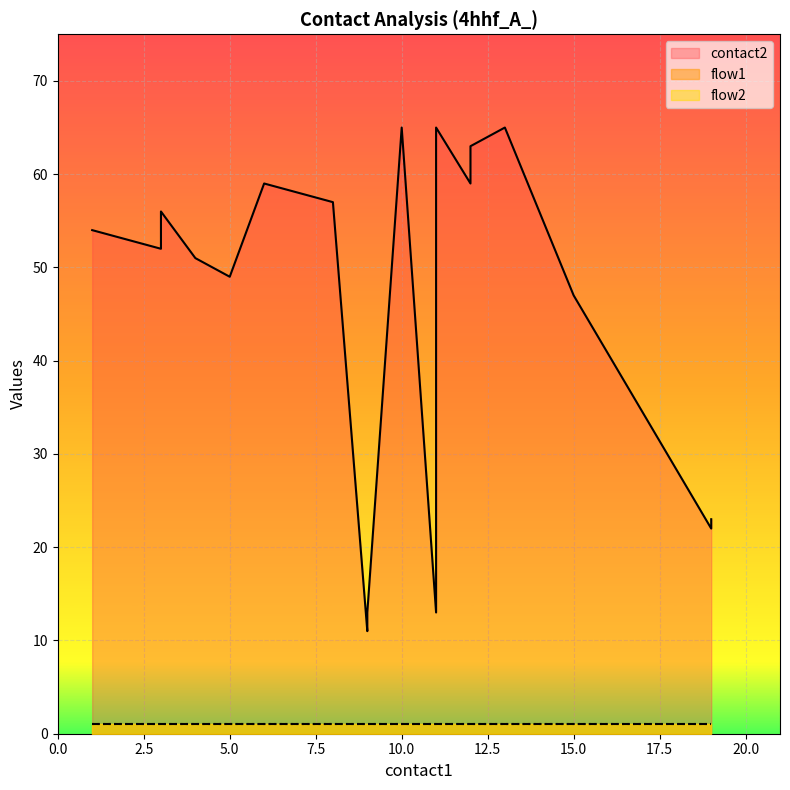

Which category has the highest value in the flow1 series?

1